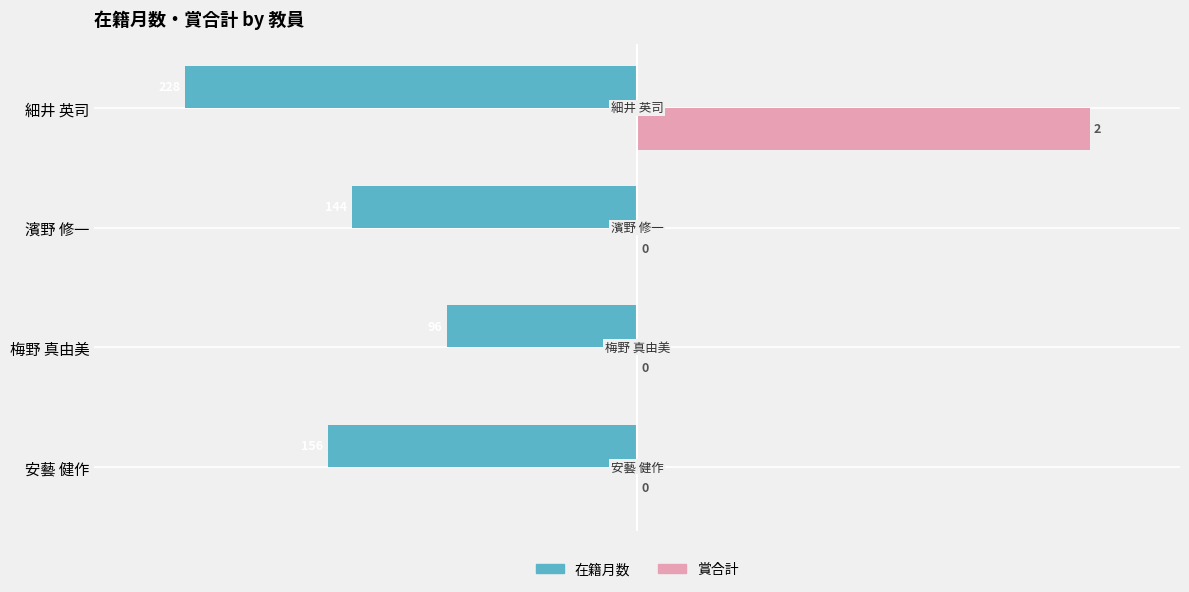

What are all the series names shown in the legend?

在籍月数, 賞合計